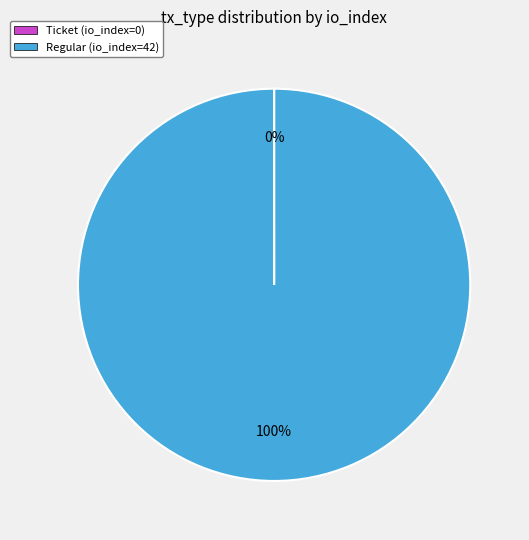

What is the largest slice in the pie chart?

Regular (io_index=42)